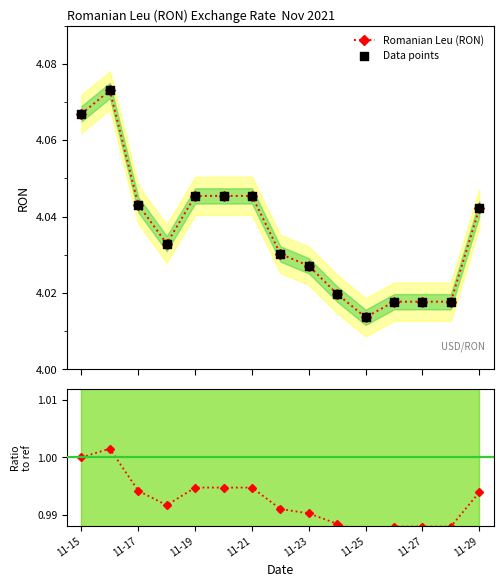

Which series has the largest total across all categories?

Romanian Leu (RON)